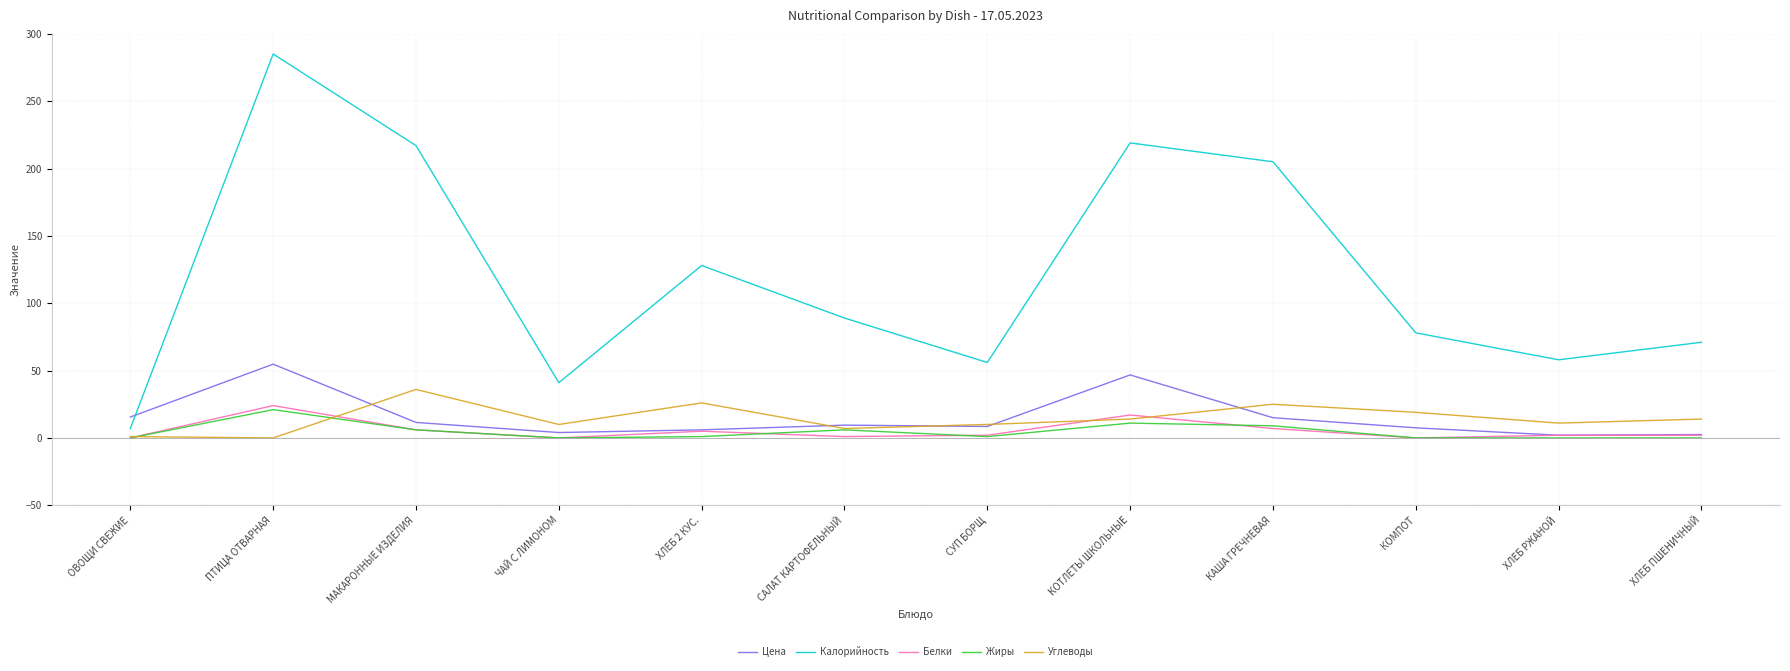

What position from the right is ПТИЦА ОТВАРНАЯ?

11